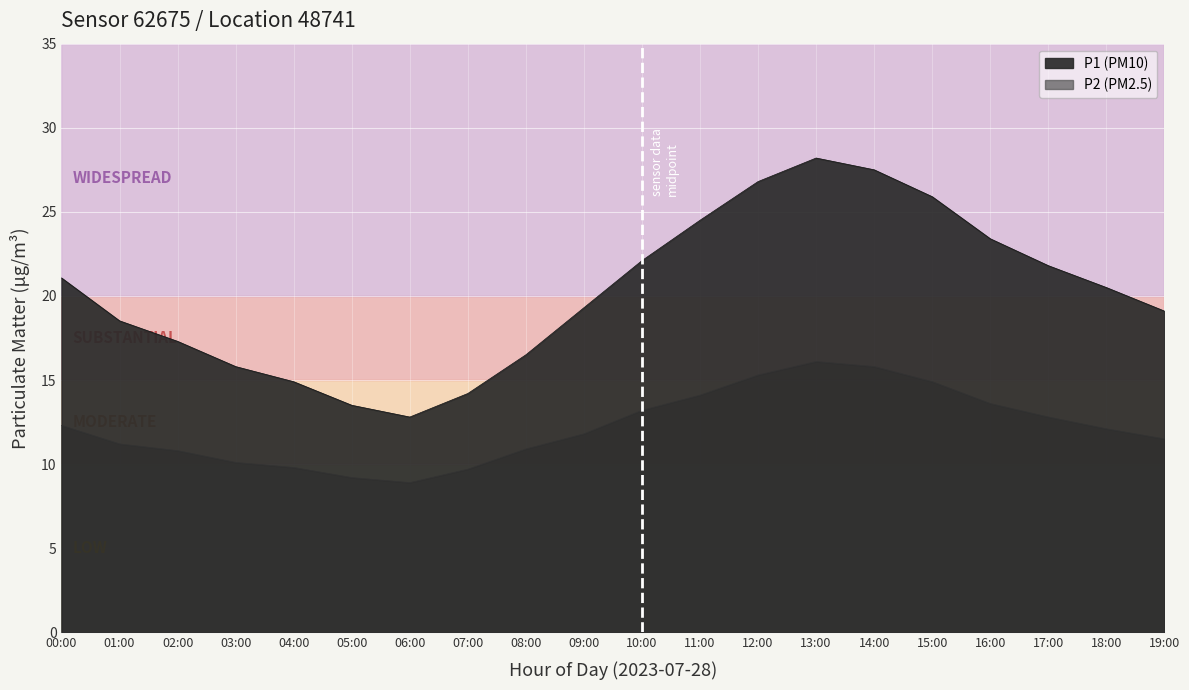

What is the smallest value displayed?

8.9